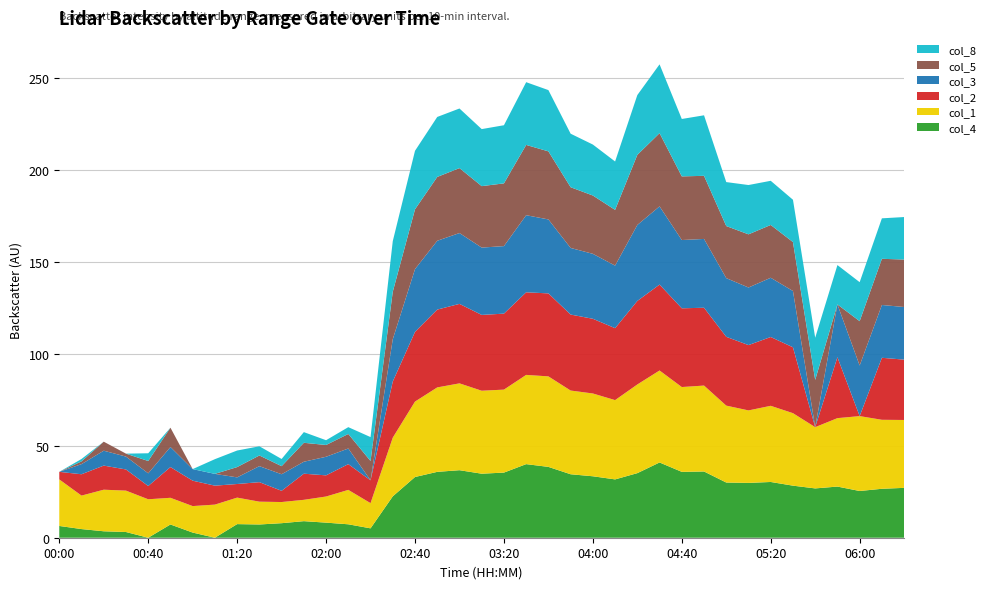

Reading left to right, transcribe all the data shown in this chart.

col_4: 6.4	4.7	3.5	3.1	0.0	7.2	2.8	0.0	7.4	7.2	7.9	9.0	8.2	7.3	5.1	22.5	33.0	35.8	36.7	34.8	35.4	40.0	38.5	34.5	33.4	31.7	35.1	40.9	35.8	36.0	30.0	29.8	30.3	28.3	26.8	27.8	25.4	26.6	27.1
col_1: 25.3	18.2	22.6	22.5	20.9	14.5	14.4	18.0	14.4	12.4	11.5	11.6	14.2	18.7	13.7	31.9	41.0	45.9	47.2	45.1	45.1	48.5	49.2	45.5	45.0	43.1	48.2	50.0	46.1	46.7	41.8	39.4	41.4	39.4	33.3	37.2	40.7	37.5	36.9
col_2: 4.1	11.6	13.1	11.5	7.2	16.7	13.8	10.3	7.4	10.6	6.1	14.2	11.5	14.0	12.4	30.5	37.9	42.3	43.2	41.2	41.3	44.9	45.1	41.3	40.6	39.1	45.4	46.7	42.8	42.3	37.4	35.5	37.4	35.8	0.0	33.1	0.0	33.7	32.8
col_3: 0.0	5.5	8.1	7.0	6.9	10.9	6.3	6.4	3.6	8.7	9.0	6.5	10.1	8.5	0.0	23.0	34.1	37.4	38.5	36.6	36.7	41.9	40.2	36.2	35.3	34.0	41.3	42.5	37.1	37.4	31.9	31.3	32.2	30.6	0.0	28.7	27.5	28.7	28.6
col_5: 0.0	1.5	4.9	1.6	6.7	10.5	0.0	0.0	5.6	5.8	4.4	10.3	6.4	7.9	10.5	25.8	32.5	34.7	35.3	33.4	34.1	38.2	37.0	33.0	31.7	30.3	38.1	39.8	34.6	34.3	28.3	28.9	28.7	26.6	25.7	0.0	24.1	25.1	25.8
col_8: 0.0	1.3	0.0	0.0	4.2	0.0	0.0	8.0	9.0	5.0	3.9	5.8	2.6	3.7	13.0	27.5	31.8	32.6	32.4	31.0	31.6	34.1	33.3	29.1	27.7	26.3	32.5	37.4	31.2	32.9	23.9	26.8	24.0	23.0	22.9	21.4	21.2	22.0	23.1